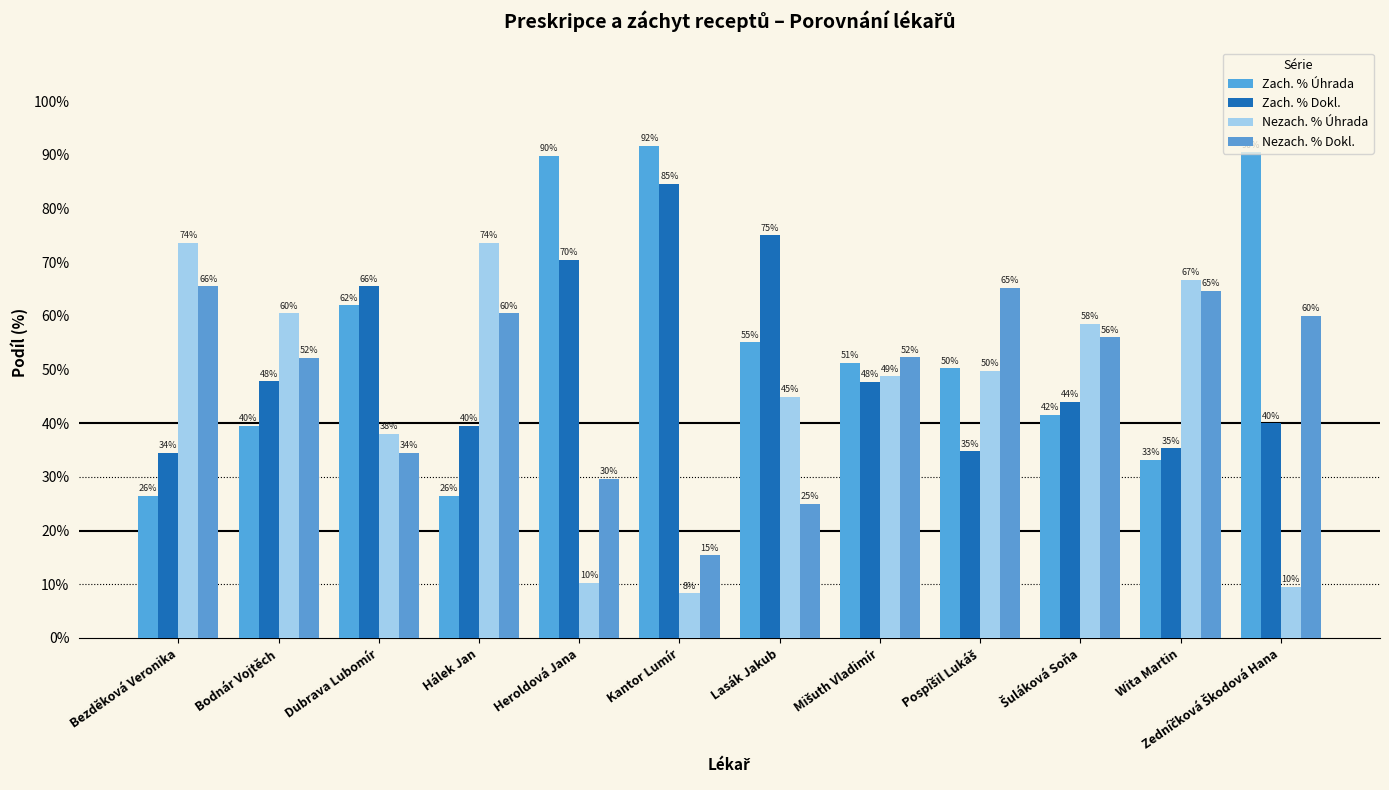

How many bars are there in each group?

4